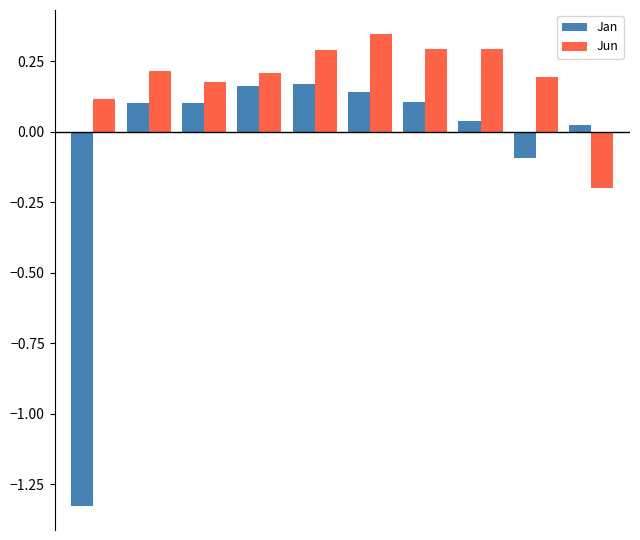

How many series are shown in this chart?

2